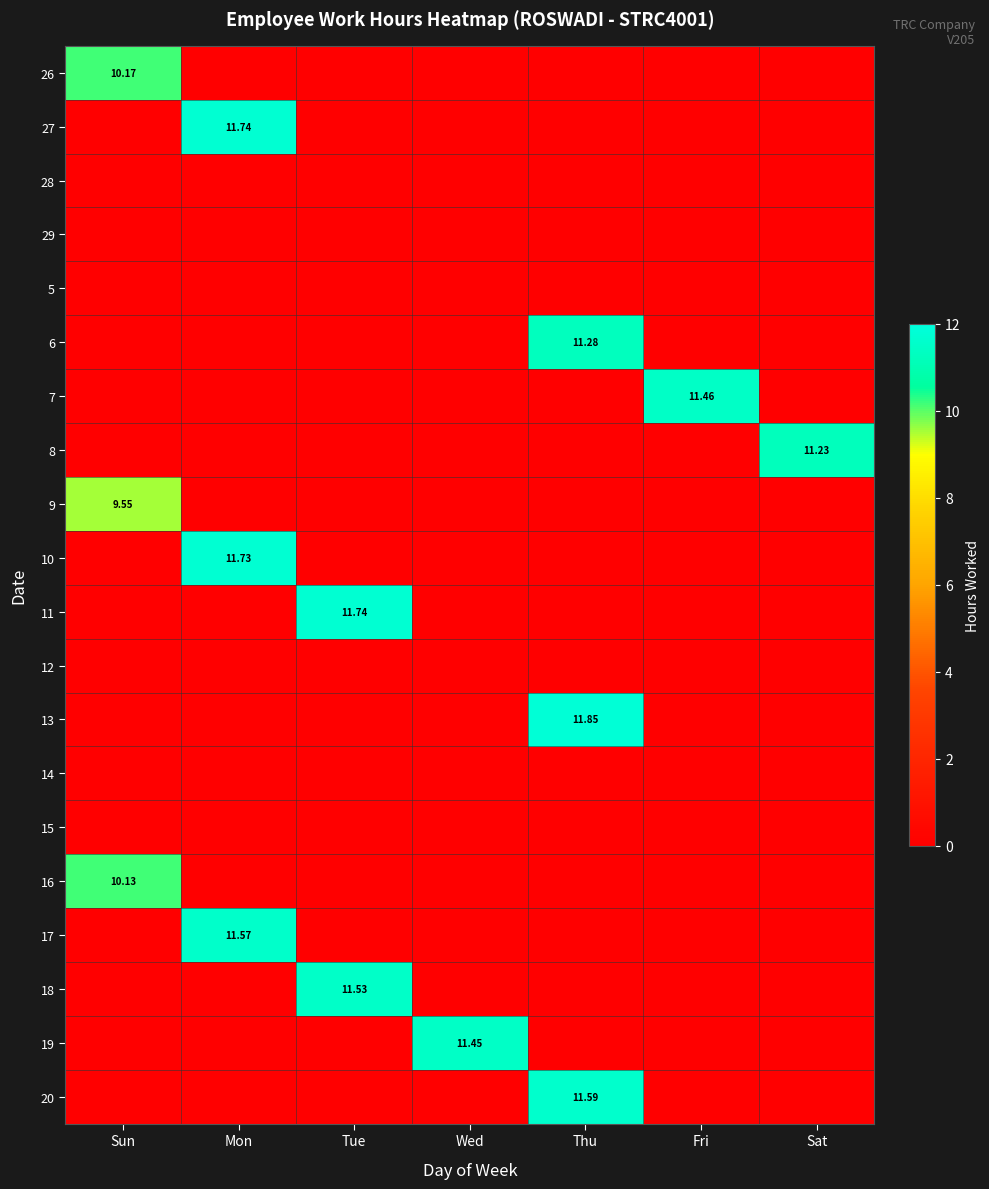

What is the difference between the highest and lowest values at Sun?

10.2